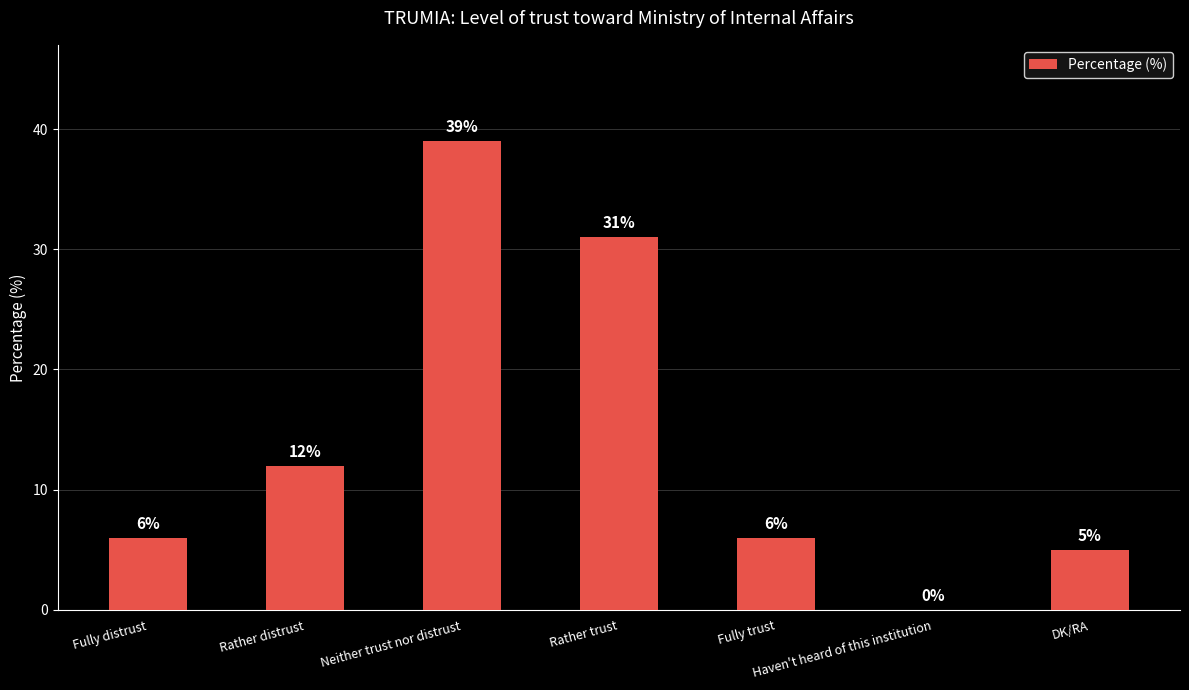

Between Fully distrust and Rather distrust, which is larger?

Rather distrust